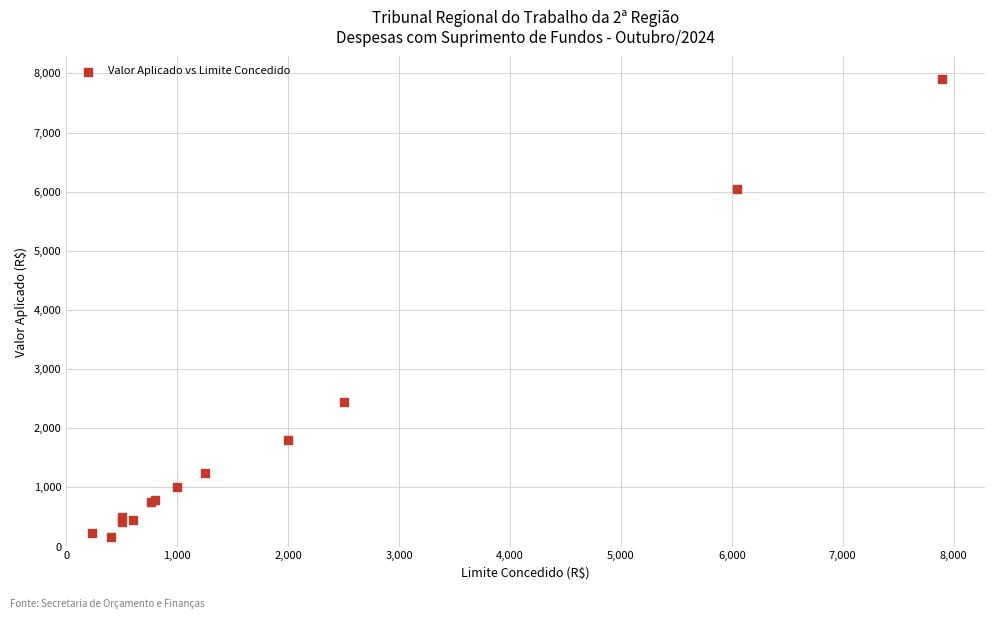

What Y value in the scatter plot is closest to 4032?

2447.8